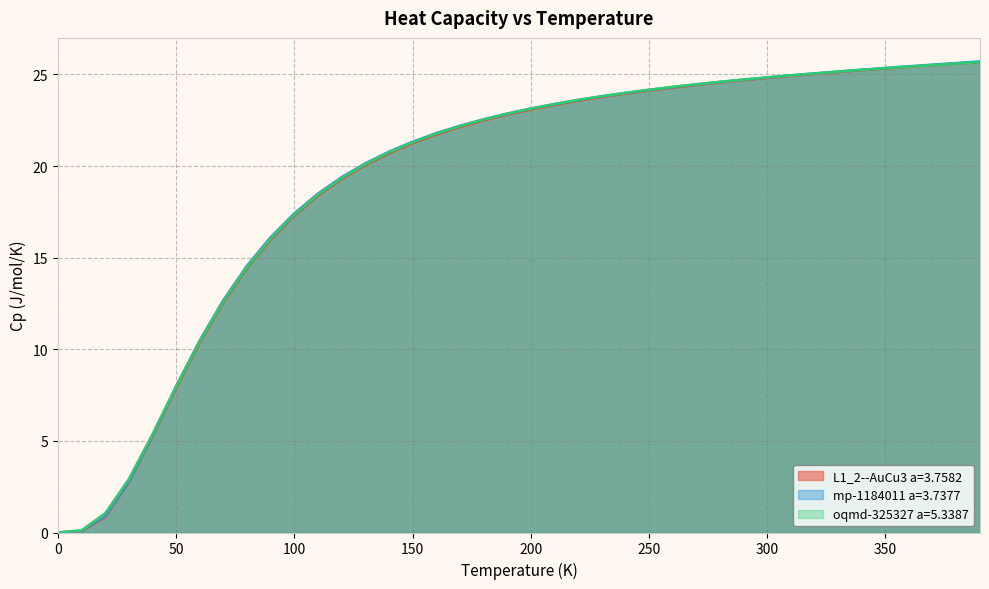

Read the oqmd-325327 a=5.3387 value at 200.

23.1